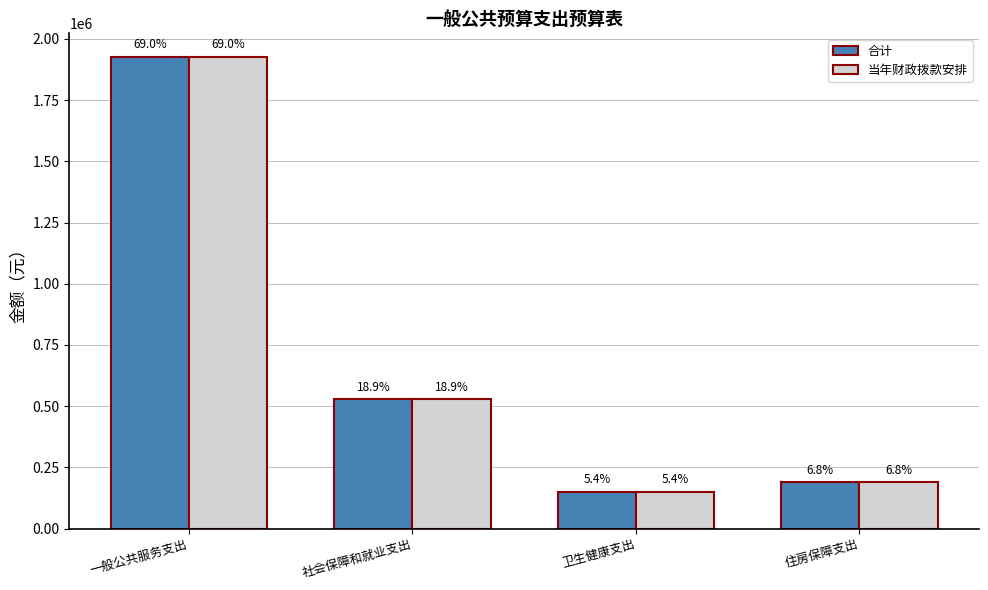

How many bars are there in each group?

2